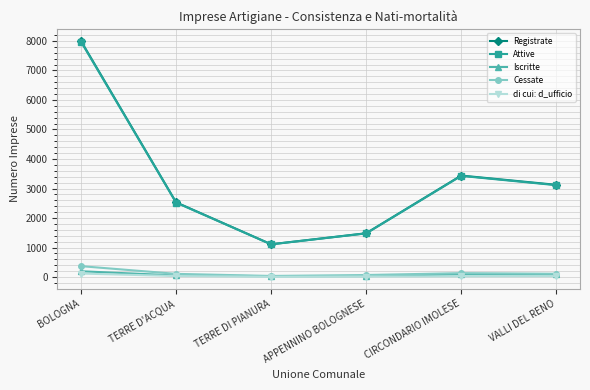

What is the value of the Cessate point at the 6th from the left?

111